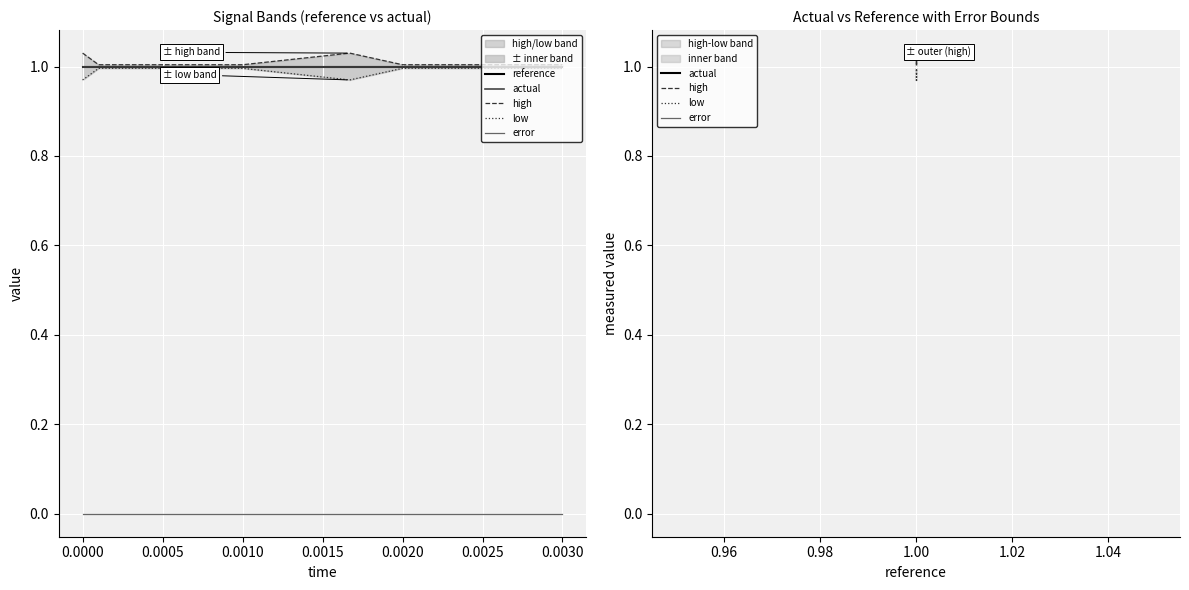

The high series shows 1.0 at 1.00. True or false?

True